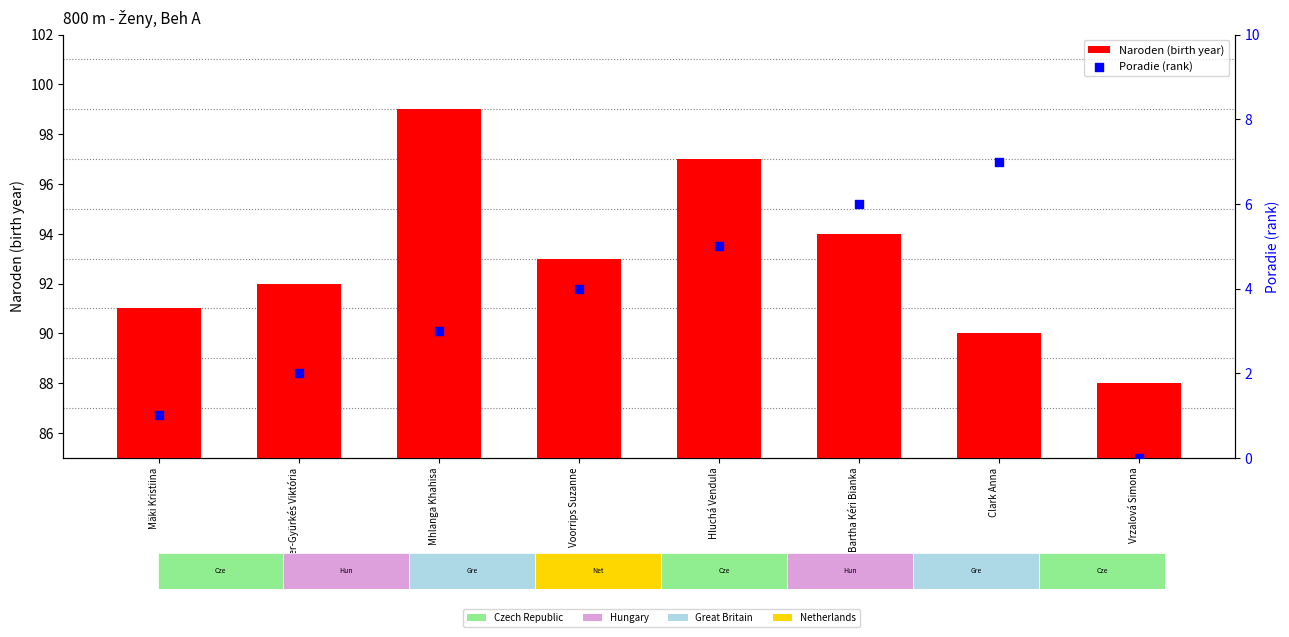

At which category is the sum across all series the highest?

Mhlanga Khahisa